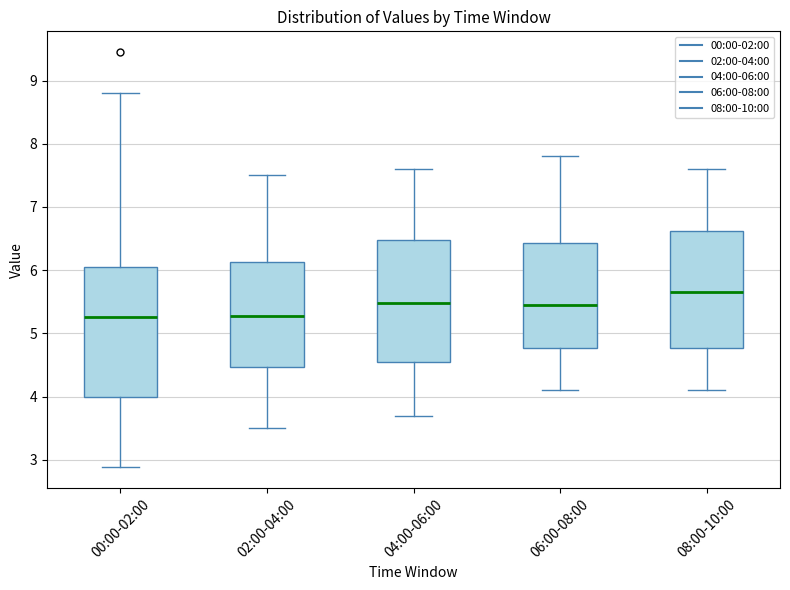

Where is the upper edge of the box for 08:00-10:00 on the y-axis? The values are not printed on the chart, so give them approximately, as read against the axis.

6.6